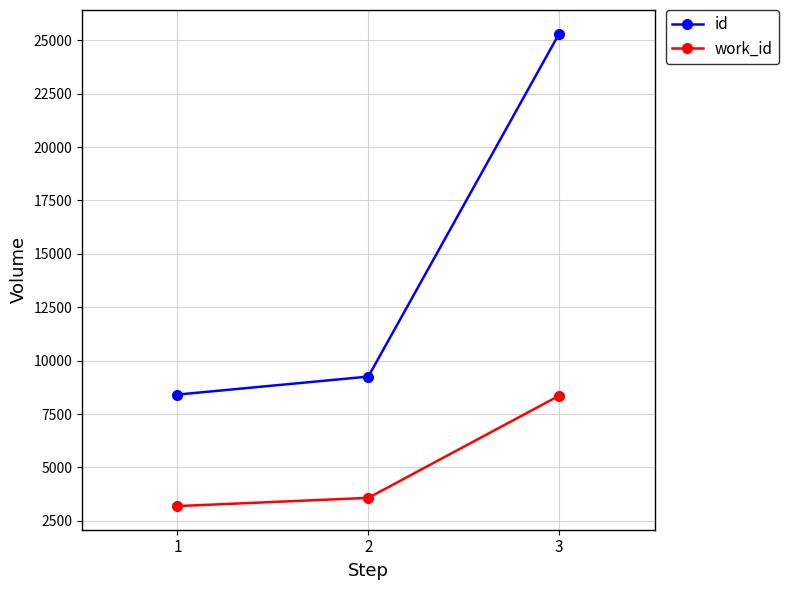

What is the sum of all id values?

42970